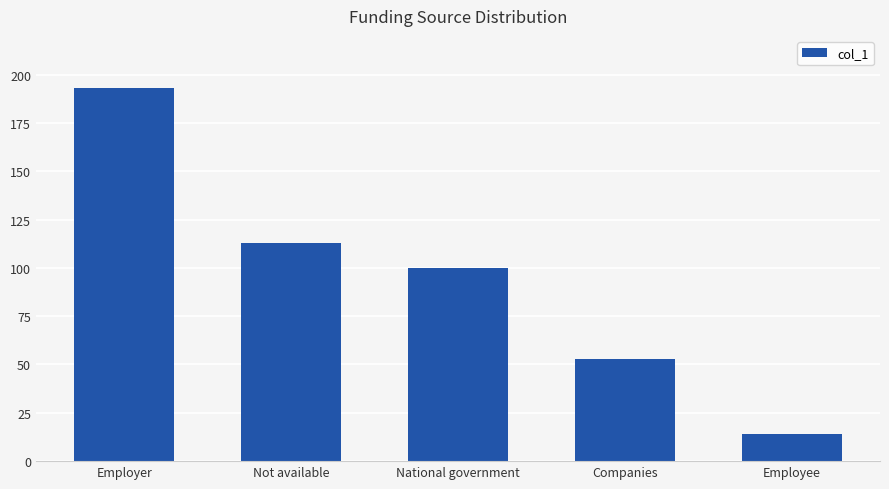

What position from the left is Not available?

2